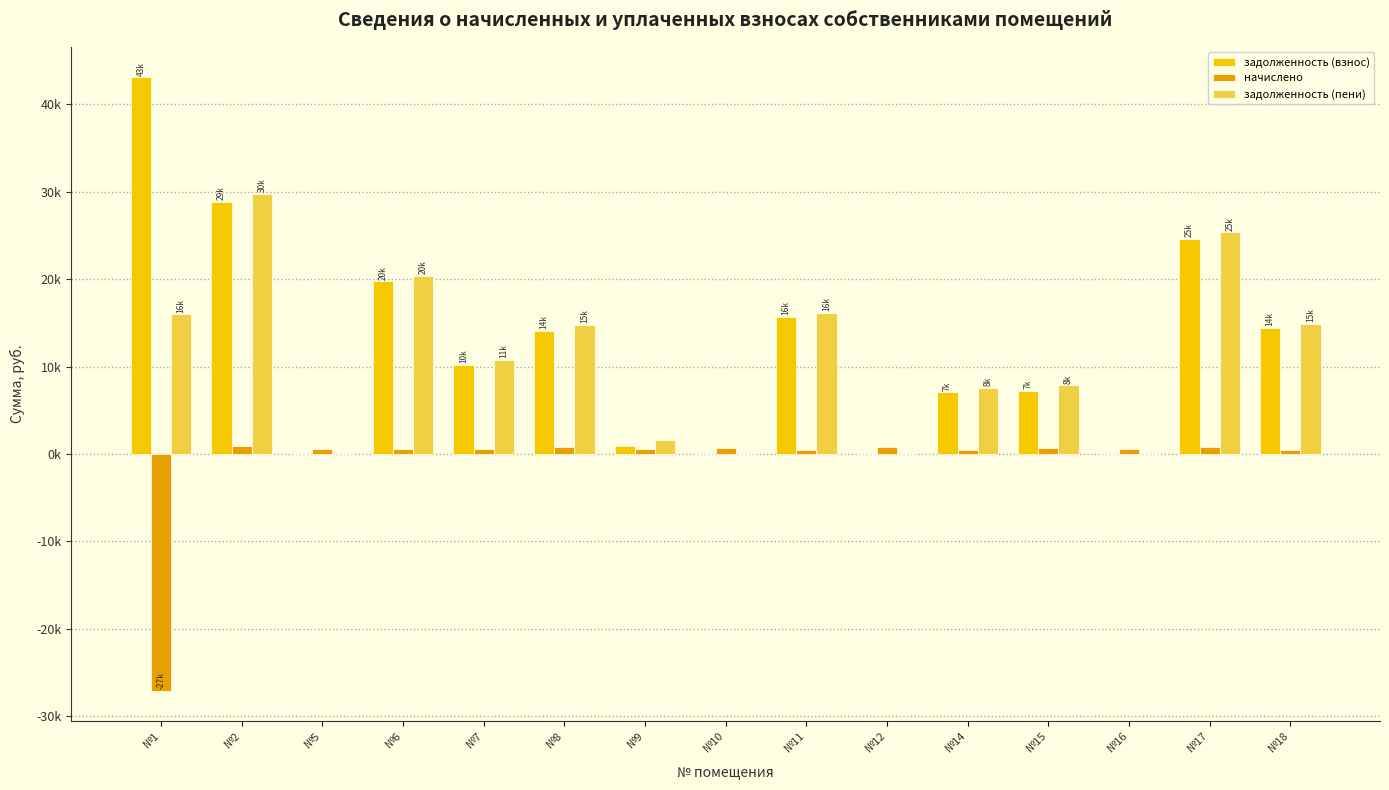

Are the bars horizontal?

No